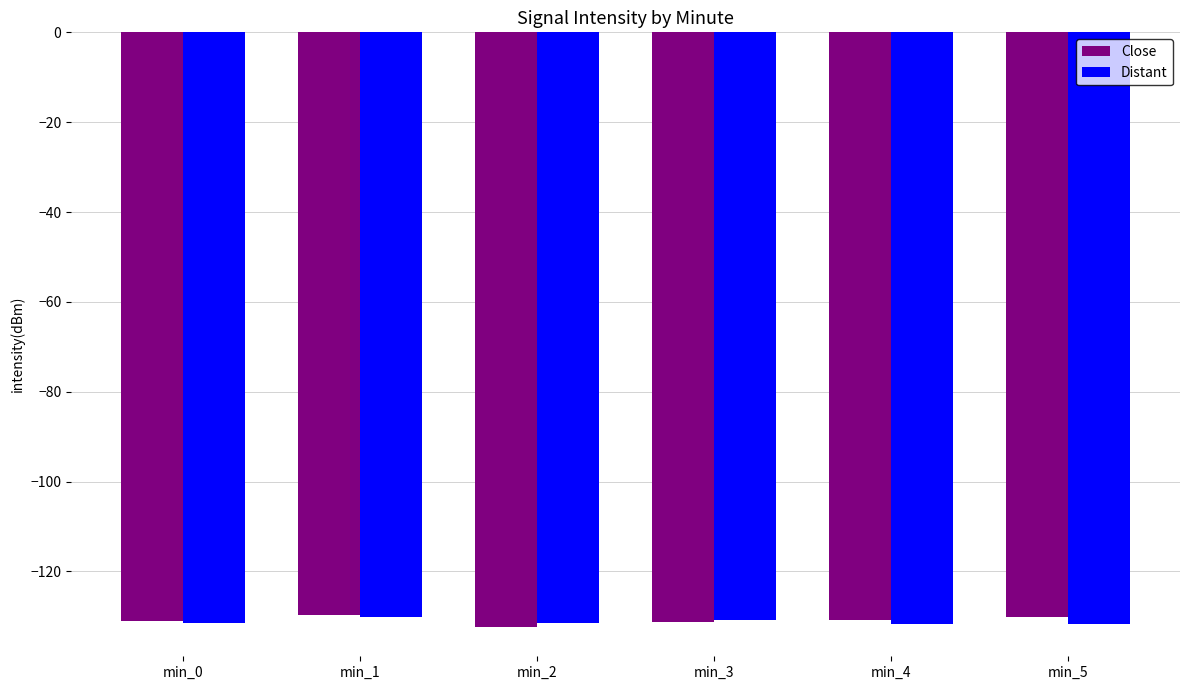

Is it true that Distant equals -131.6 at min_4?

True